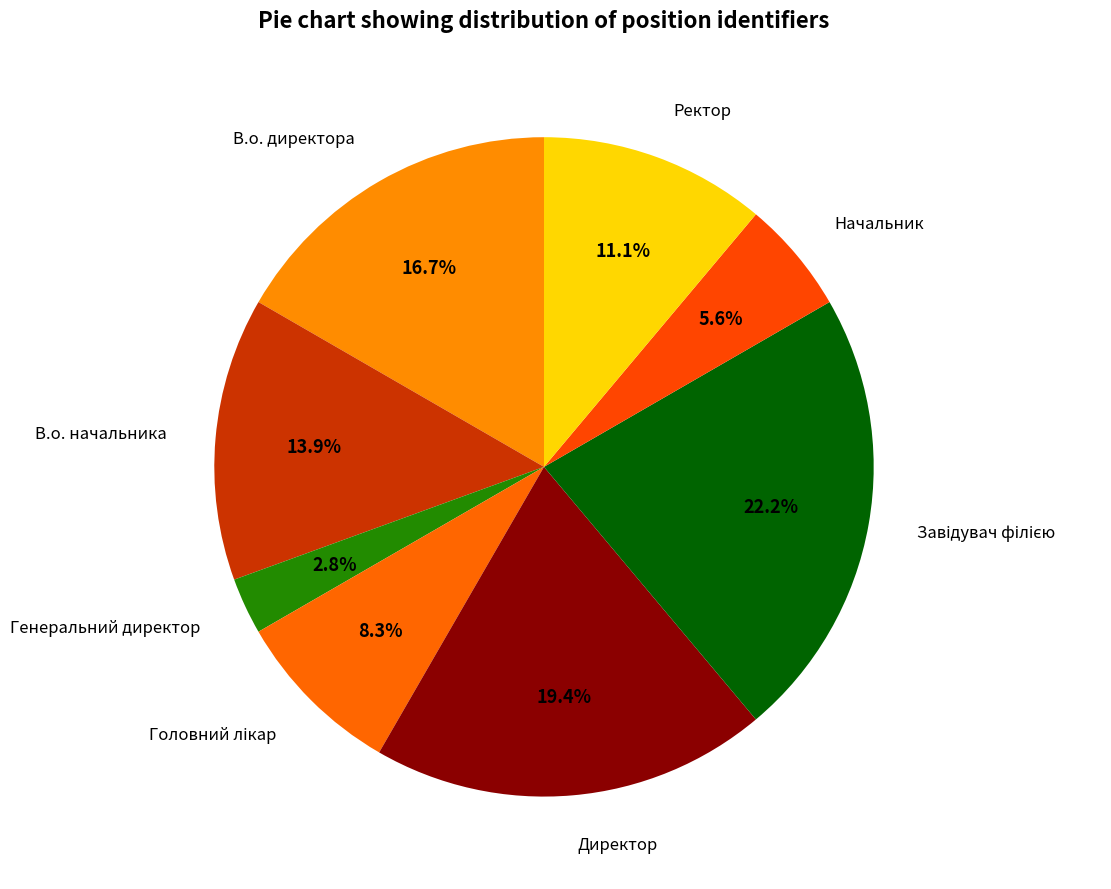

To the nearest percent, what is the combined percentage of Начальник and Ректор?

17%